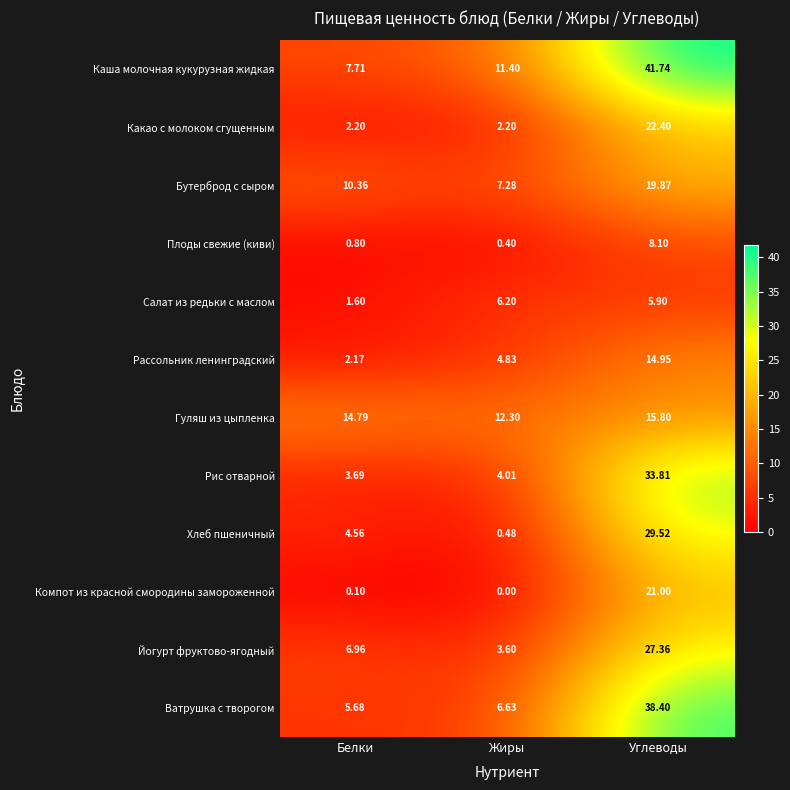

Is the value of Какао с молоком сгущенным at Белки greater than the value of Гуляш из цыпленка at Жиры?

No